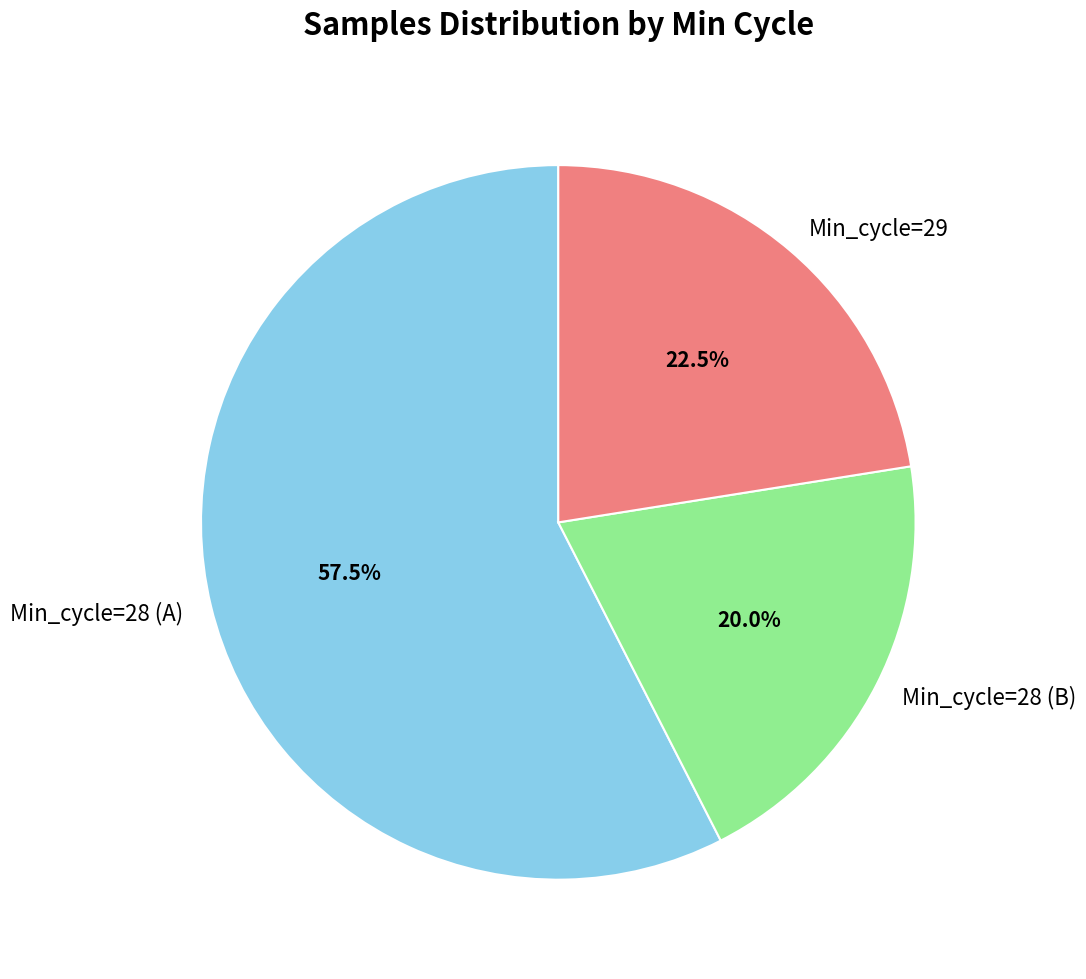

Is there a majority slice in this chart?

Yes